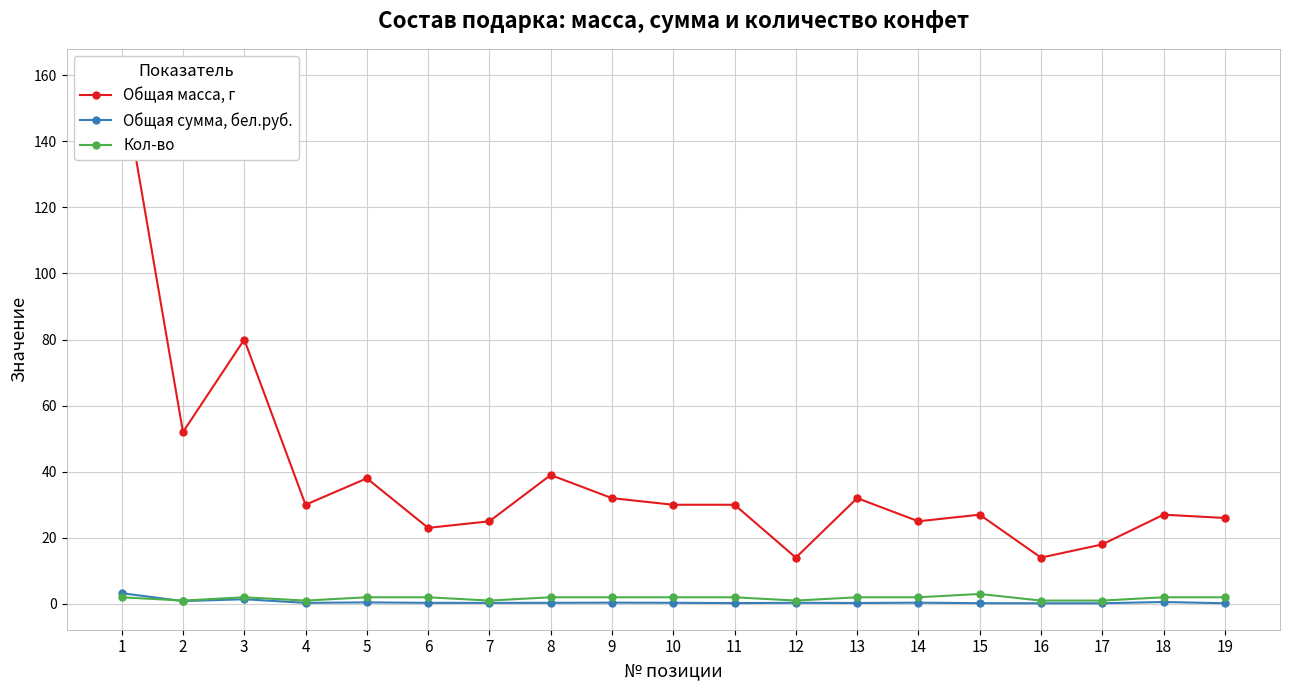

Reading right to left, what are all the values shown in this chart?

Общая масса, г: 26.0	27.0	18.0	14.0	27.0	25.0	32.0	14.0	30.0	30.0	32.0	39.0	25.0	23.0	38.0	30.0	80.0	52.0	160.0
Общая сумма, бел.руб.: 0.2	0.6	0.2	0.2	0.2	0.4	0.3	0.3	0.2	0.3	0.4	0.3	0.3	0.3	0.5	0.3	1.4	0.8	3.2
Кол-во: 2.0	2.0	1.0	1.0	3.0	2.0	2.0	1.0	2.0	2.0	2.0	2.0	1.0	2.0	2.0	1.0	2.0	1.0	2.0